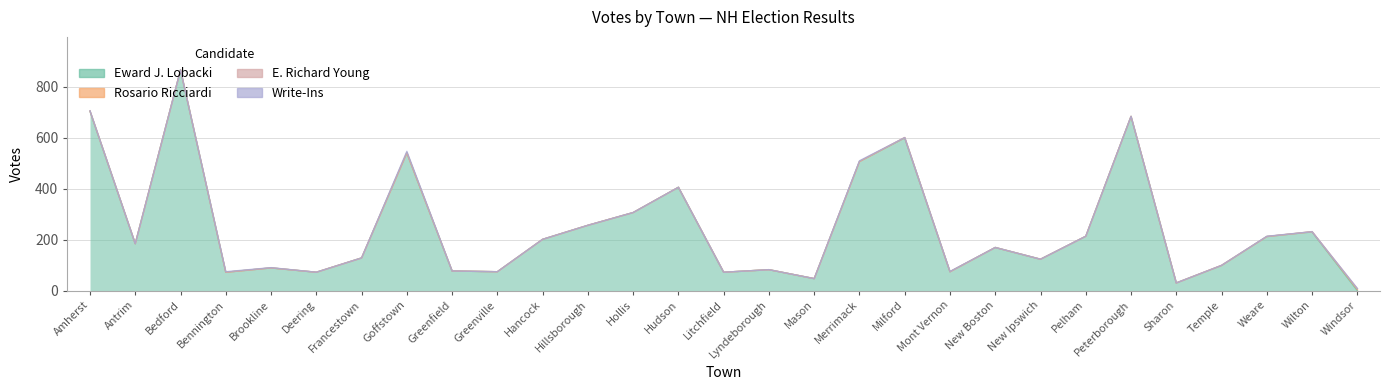

At how many categories does at least one series exceed 590?

4